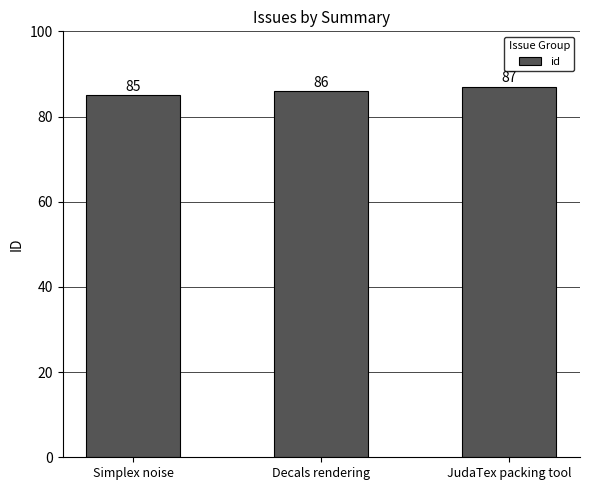

What is the difference between the maximum and minimum values?

2